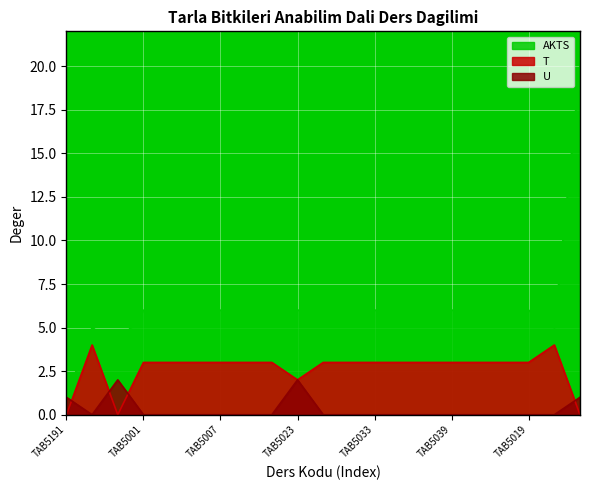

True or false: AKTS and U cross at least once.

False